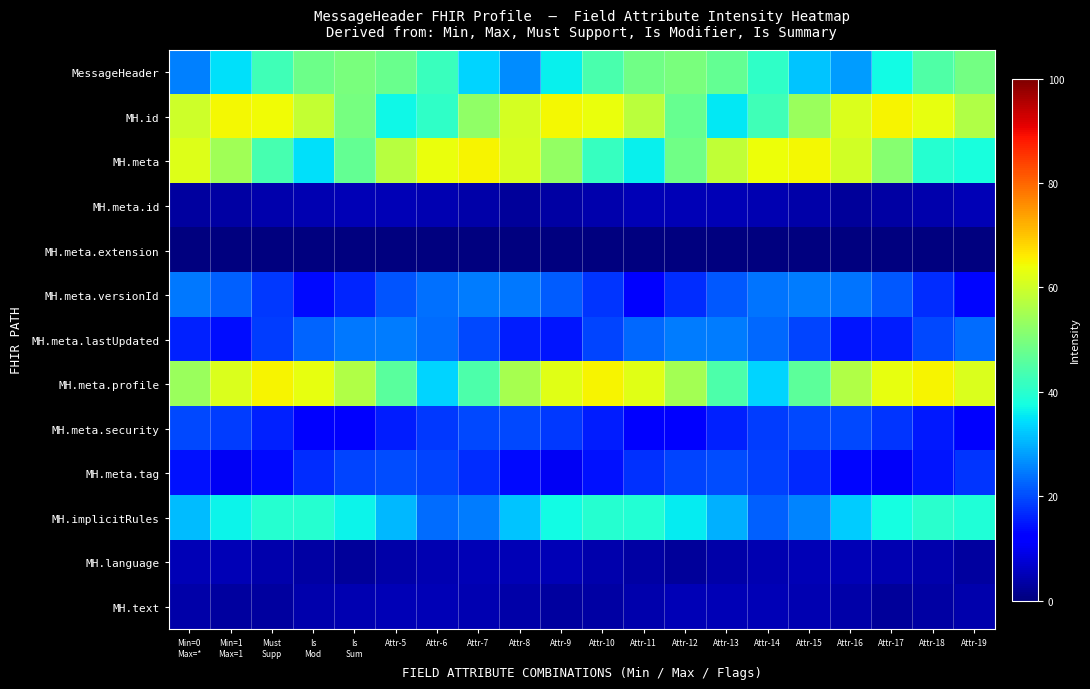

What is the maximum value shown in the chart?

65.0